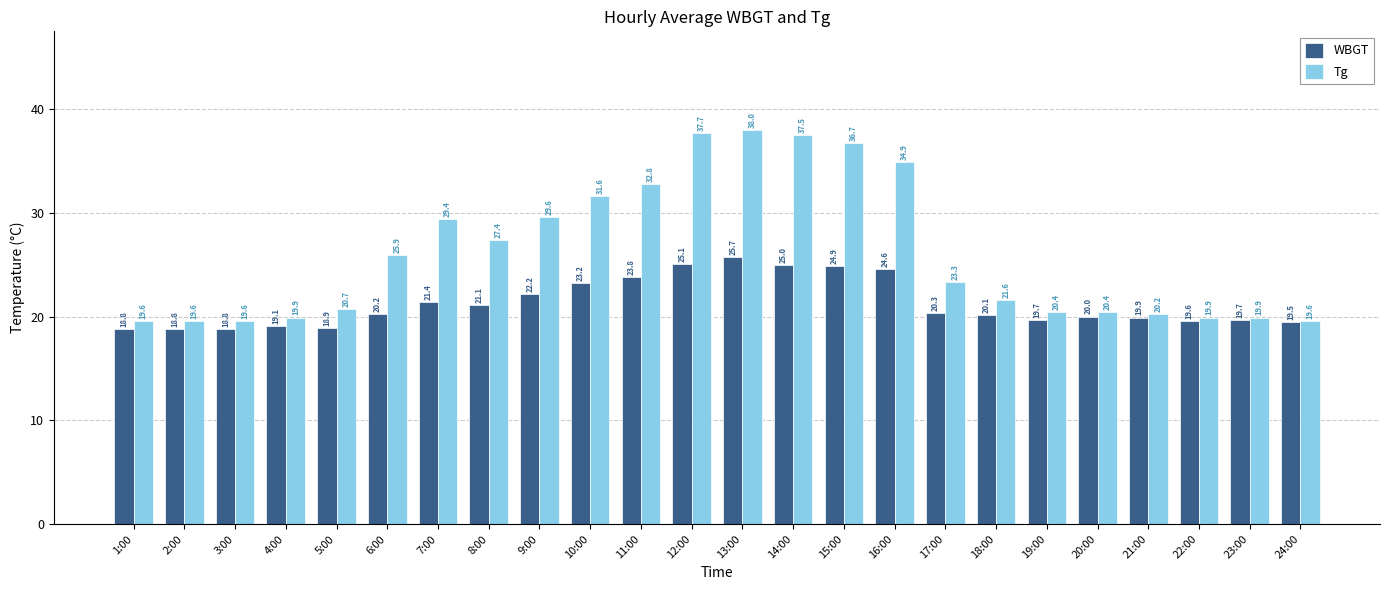

What is the value of the WBGT bar at the 23rd from the left?

19.7